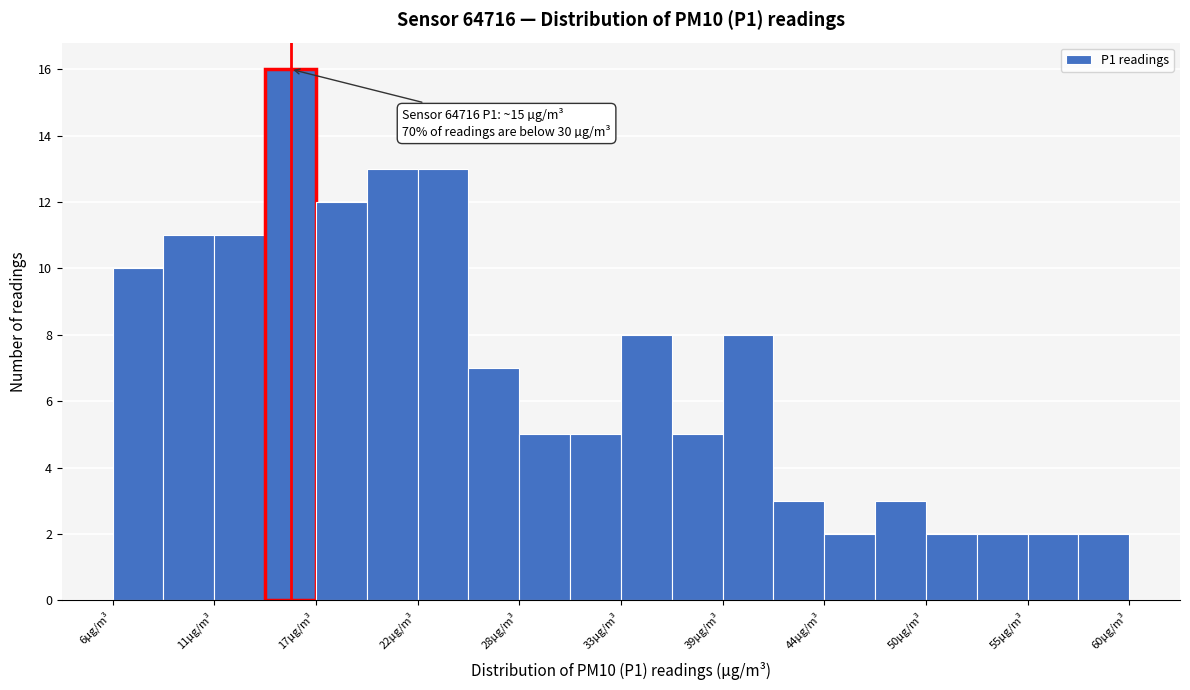

Read against the x-axis, roughly where is the centre of the tallest bar?

15